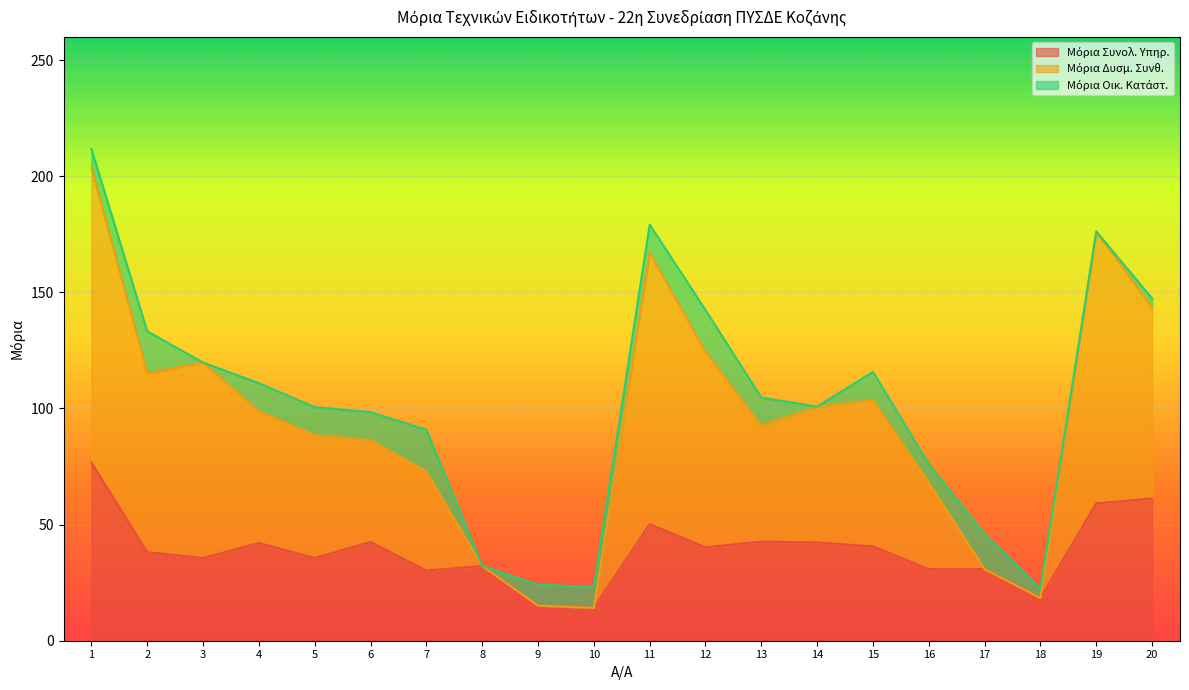

What is the sum of all Μόρια Συνολ. Υπηρ. values?

778.7